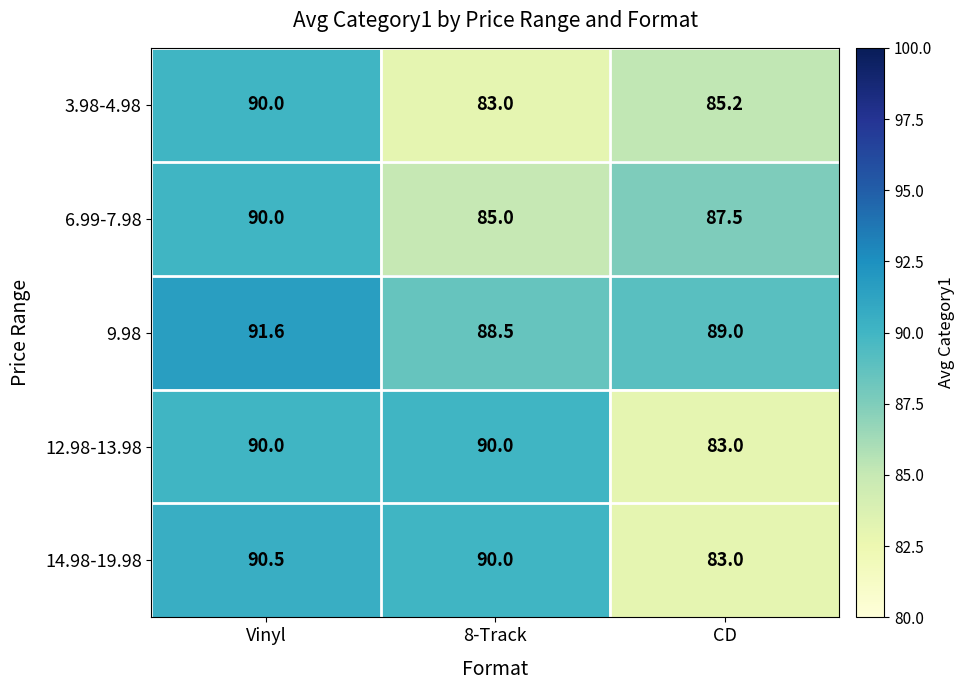

Which series has the largest total across all categories?

9.98